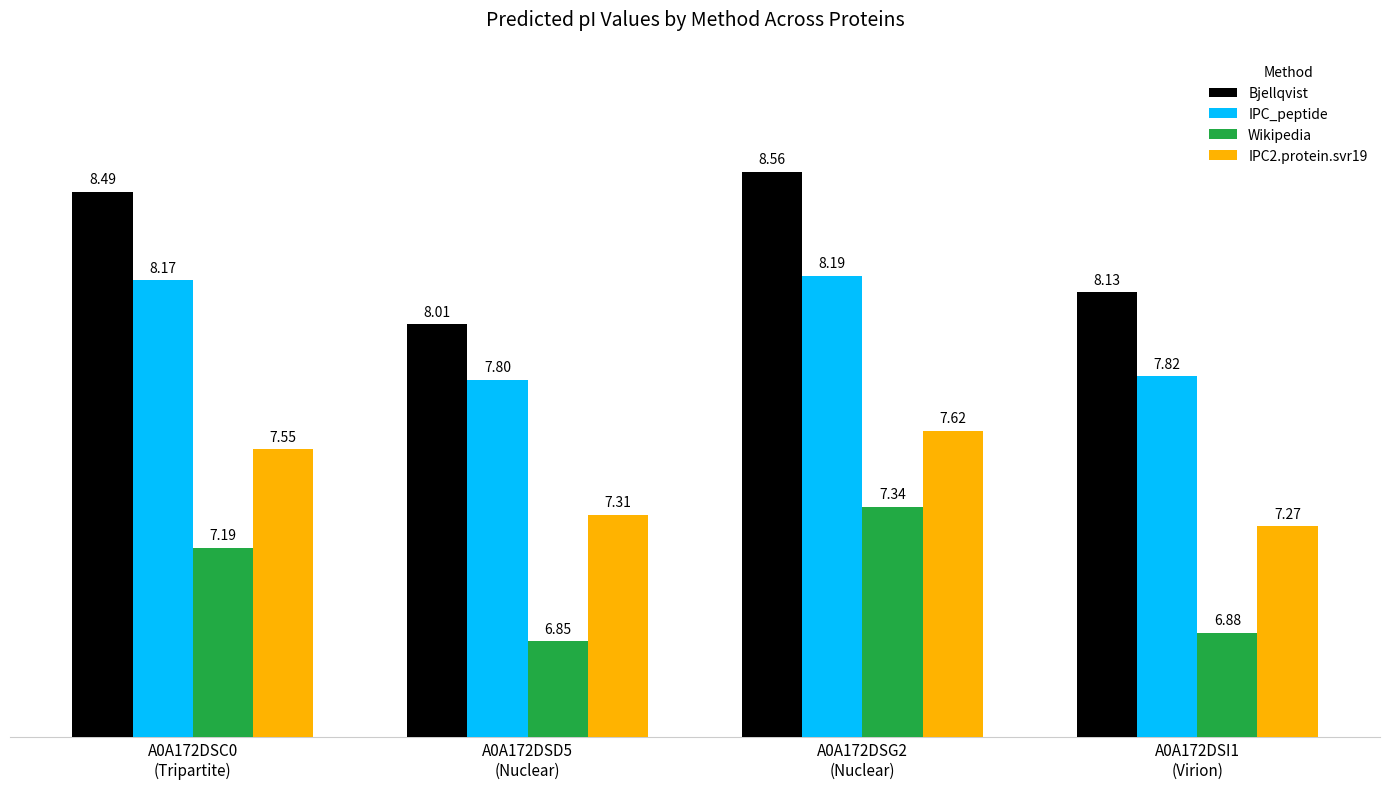

How many IPC_peptide values are between 7 and 8?

2